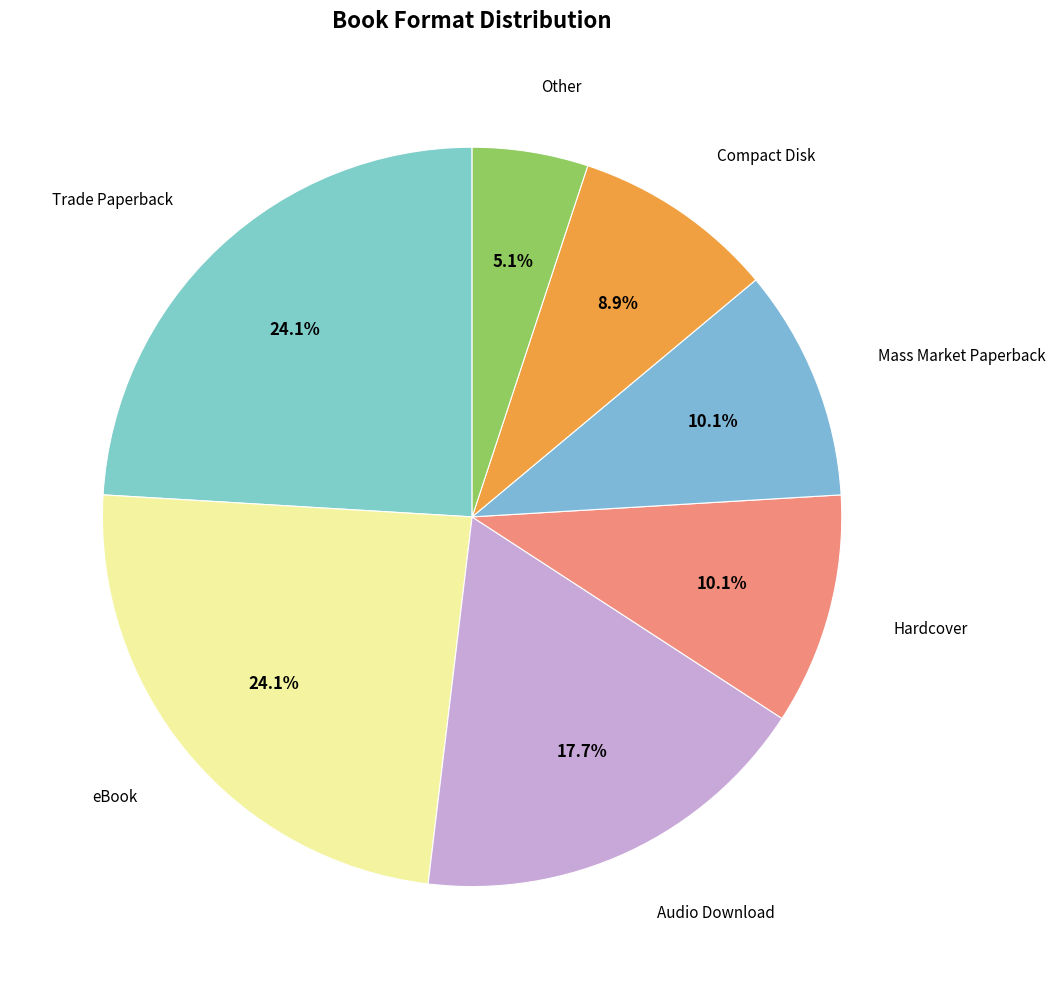

How many segments does this pie chart have?

7